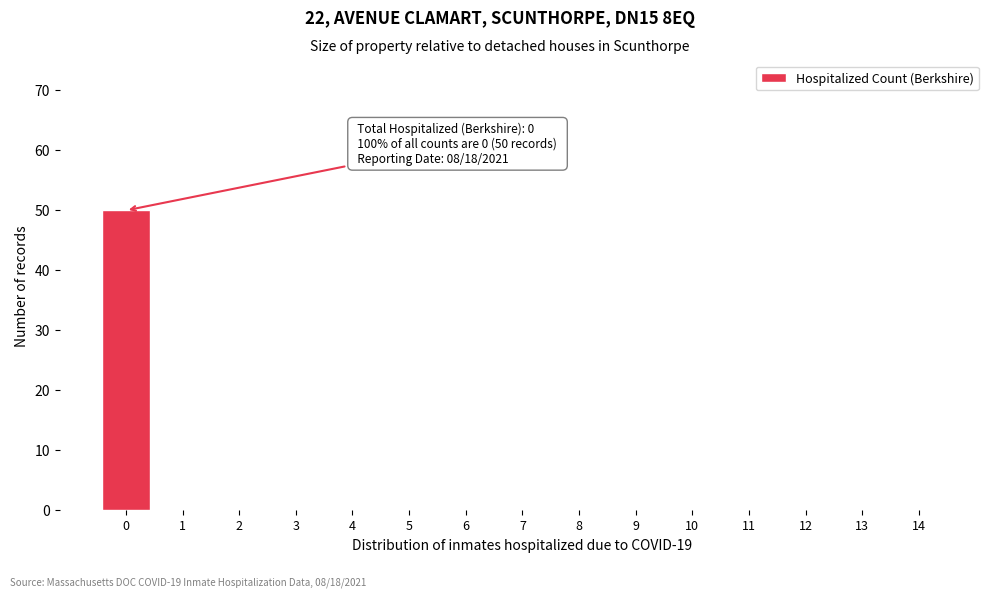

Reading left to right, what are all the values shown in this chart?

0=50	1=0	2=0	3=0	4=0	5=0	6=0	7=0	8=0	9=0	10=0	11=0	12=0	13=0	14=0